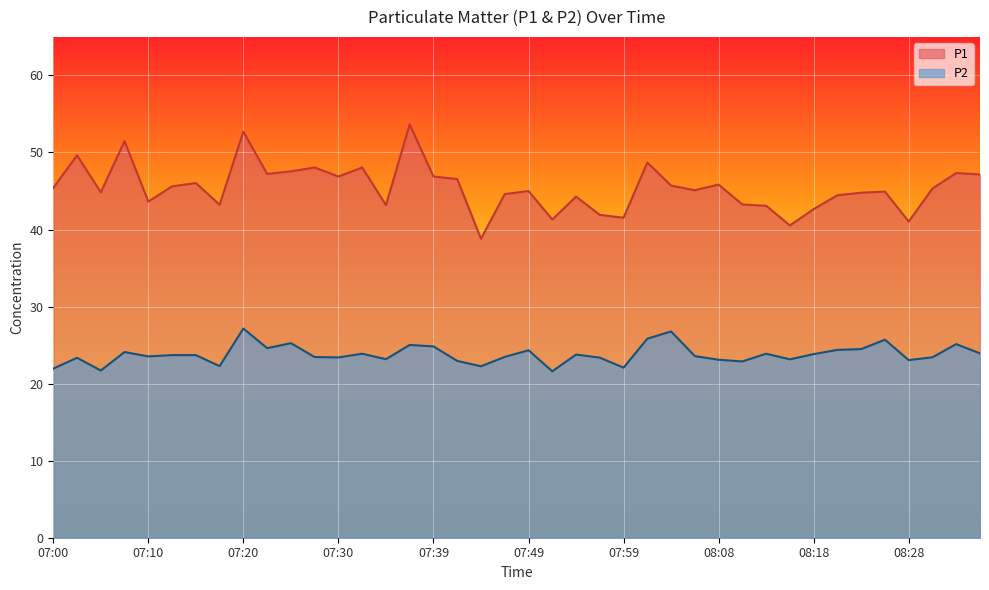

Does the chart display data point markers on the line(s)?

No